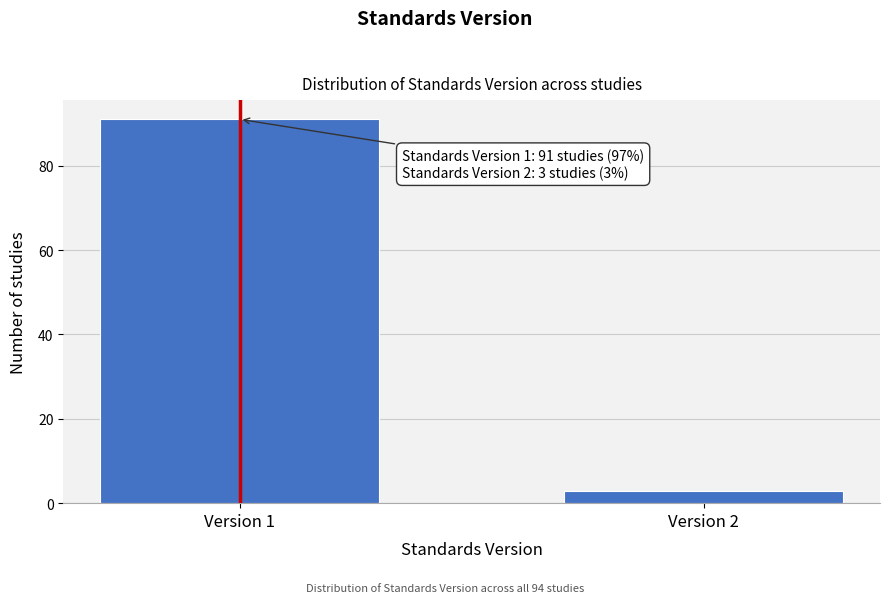

Reading right to left, transcribe all the data shown in this chart.

Version 2=3	Version 1=91